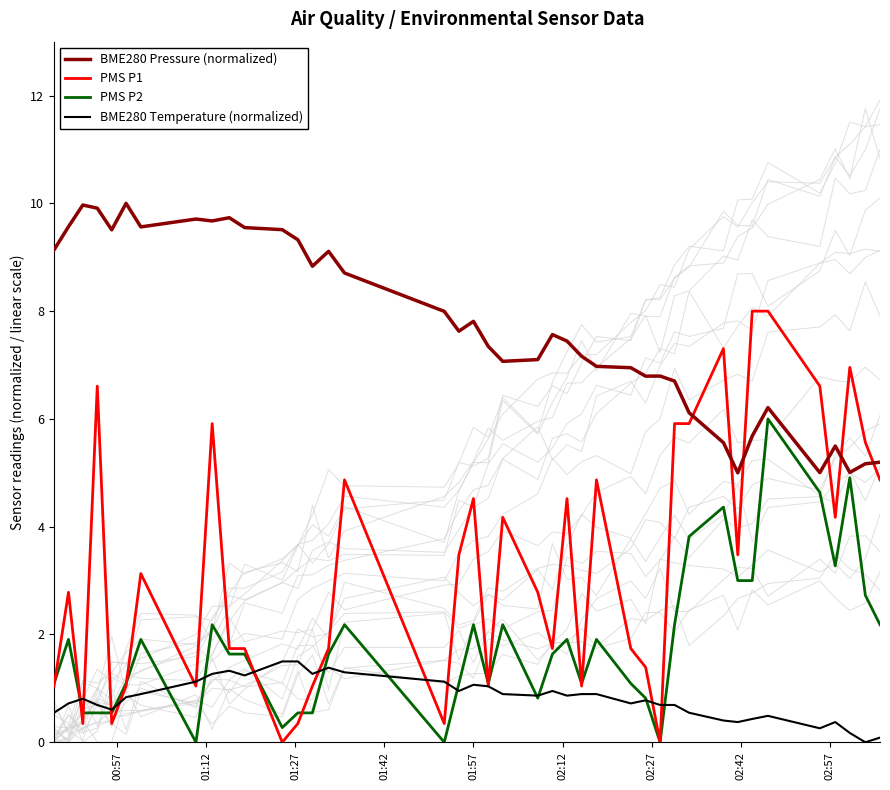

How many interior local peaks does the PMS P1 series have?

11